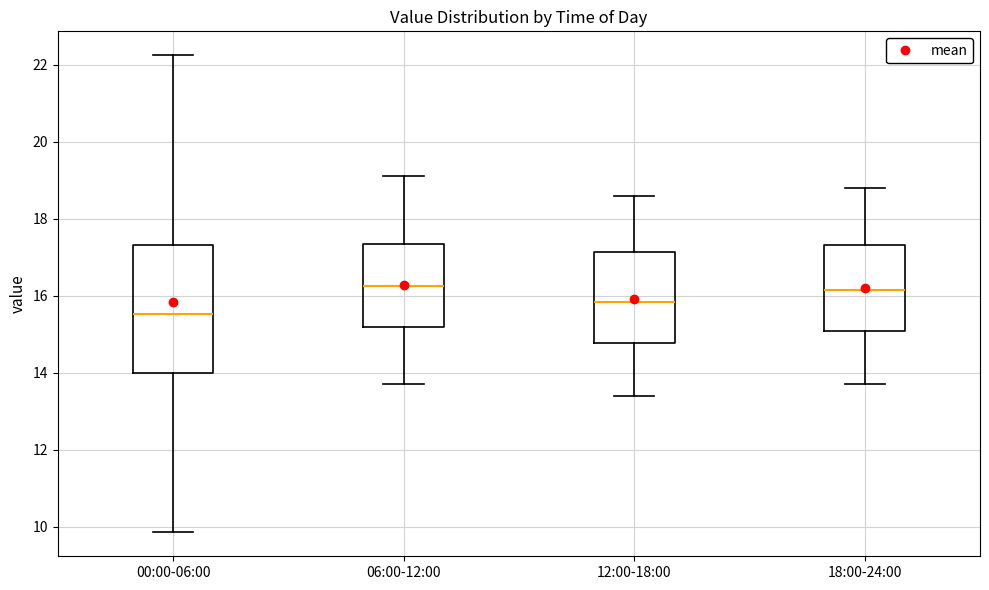

Where does the lower whisker of the box for 06:00-12:00 end on the y-axis? The values are not printed on the chart, so give them approximately, as read against the axis.

13.8